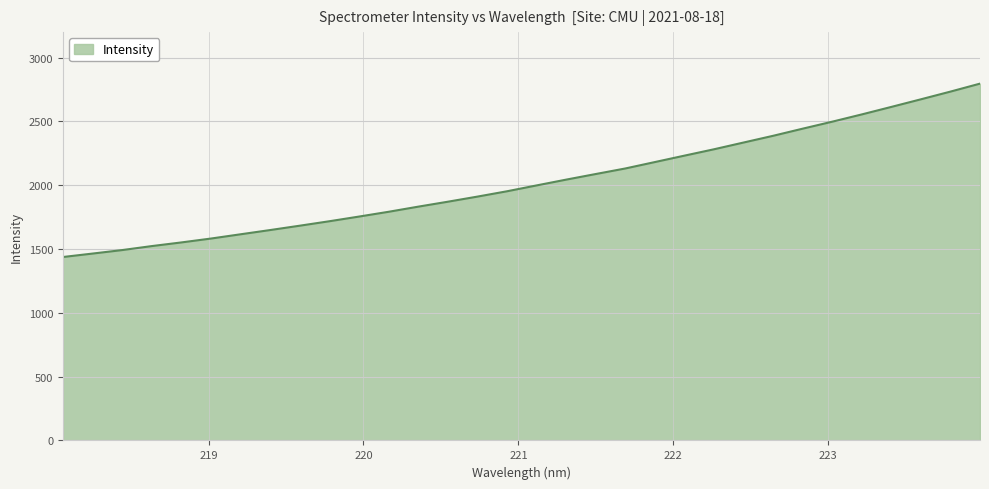

What is the greatest value displayed?

2796.3